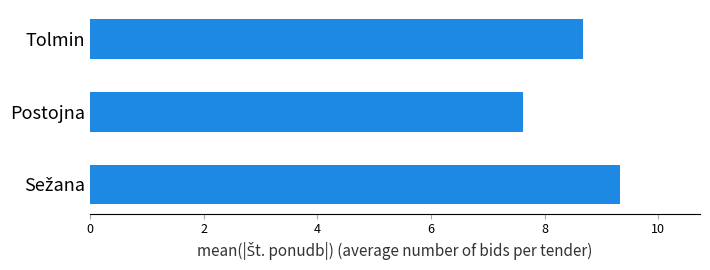

Is it true that the value at Postojna is 7.6?

True